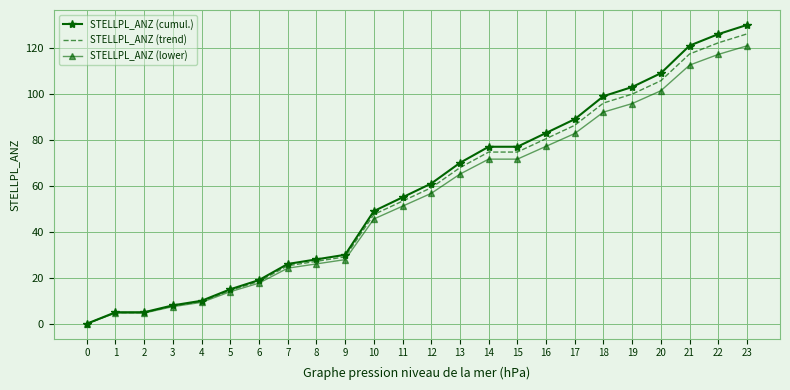

What is the difference between the highest and lowest values at 23?

9.1